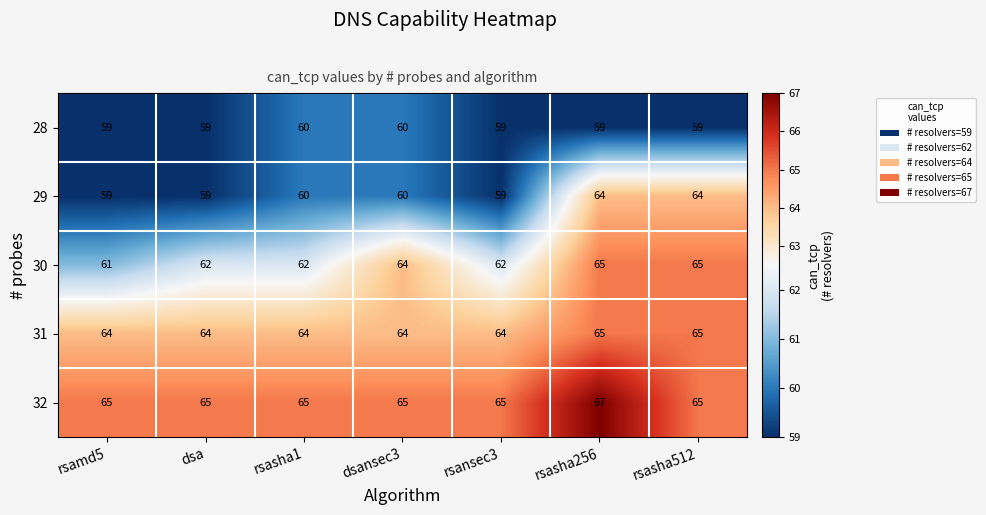

Is the value of 28 at rsamd5 greater than the value of 32 at dsa?

No